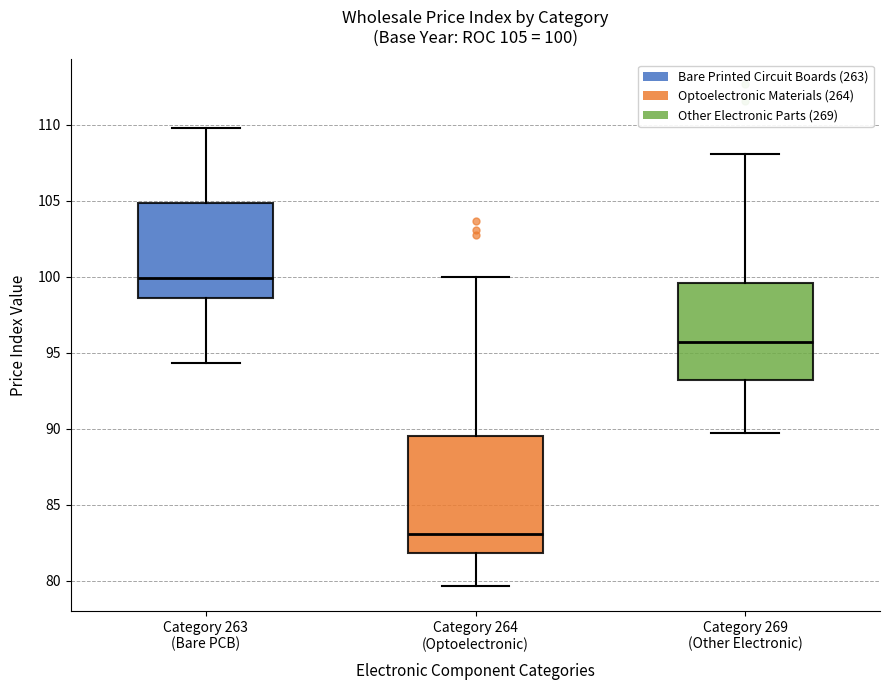

Which box is the tallest, from its lower edge to its upper edge?

Category 264 (Optoelectronic)